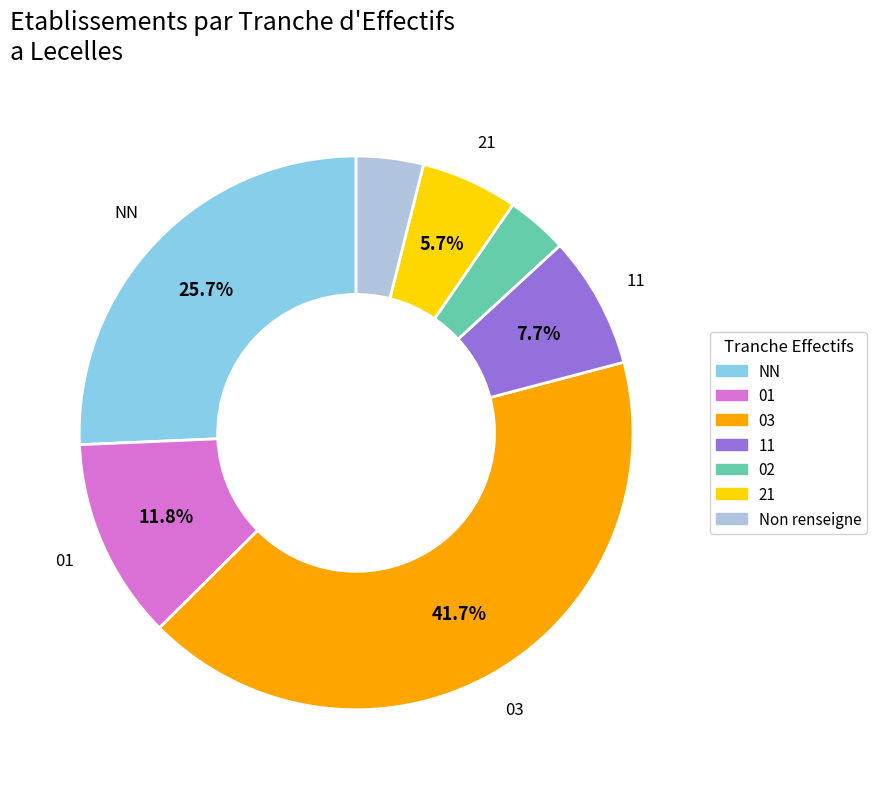

Is there any slice that represents more than half of the pie?

No